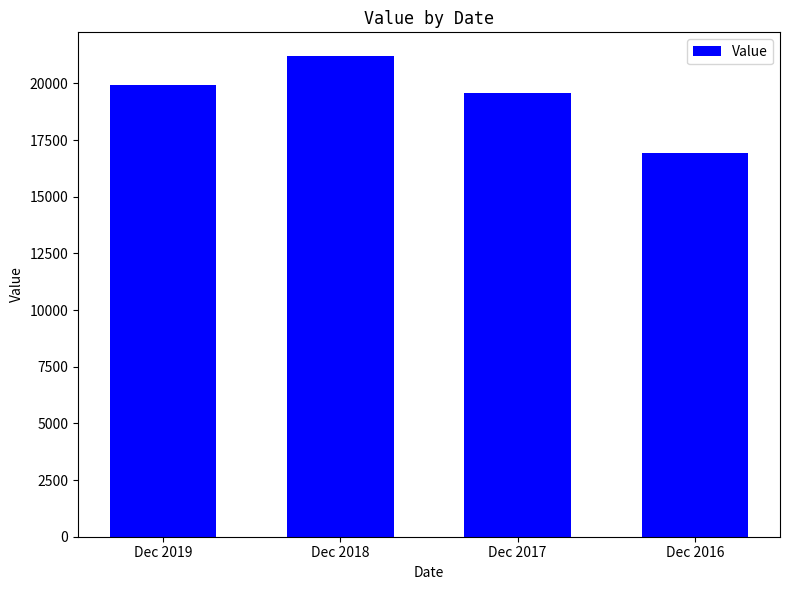

How many data points are above 19948?

2